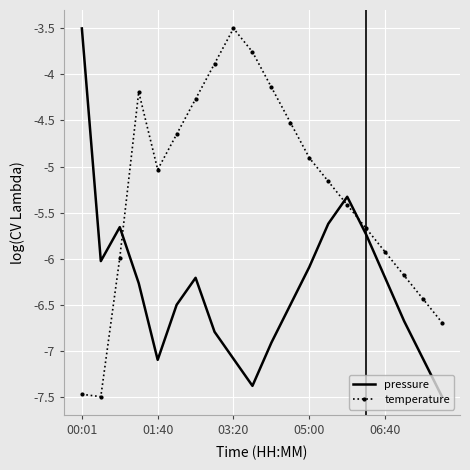

Which series ends up on top after the final intersection of pressure and temperature?

temperature